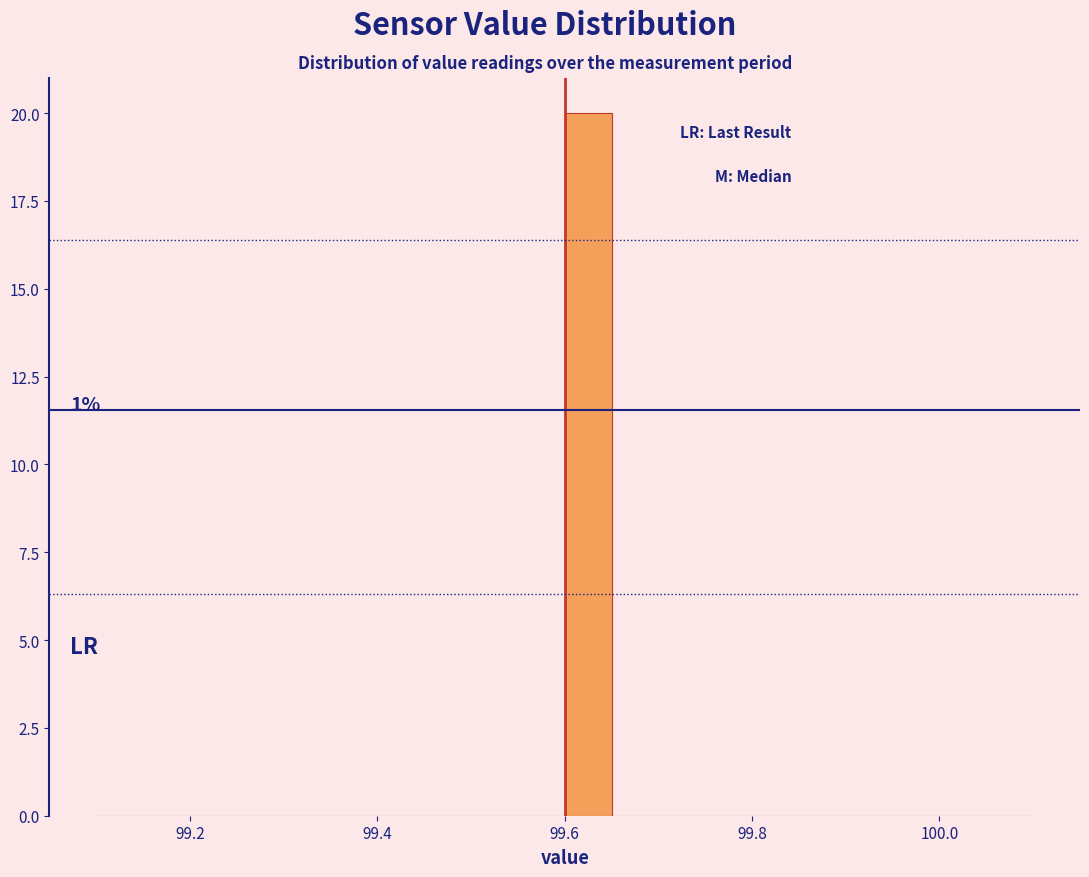

Read against the x-axis, roughly where is the centre of the tallest bar?

99.62